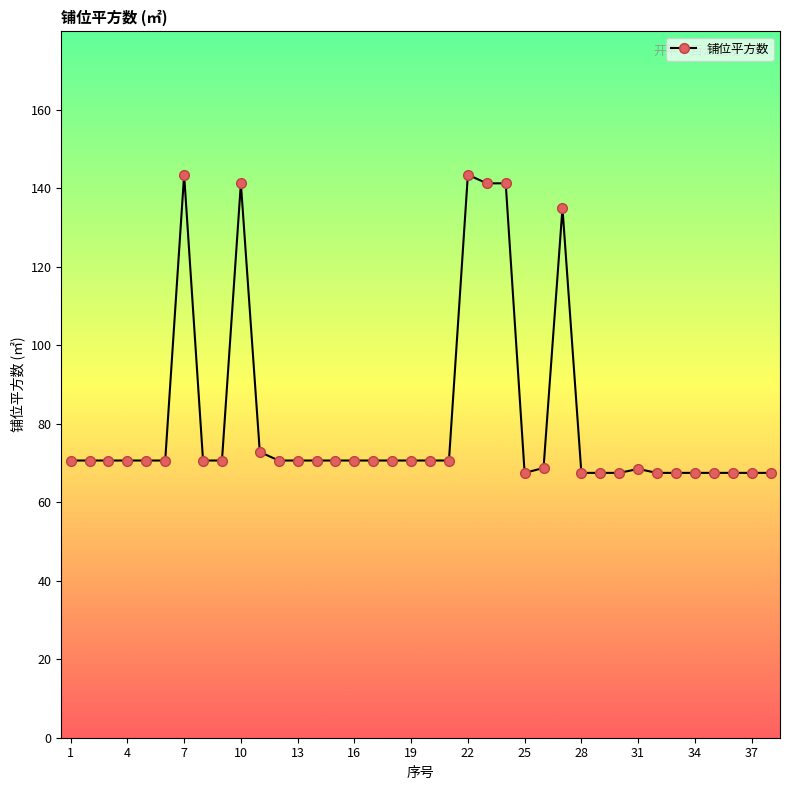

What is the smallest value displayed?

67.5